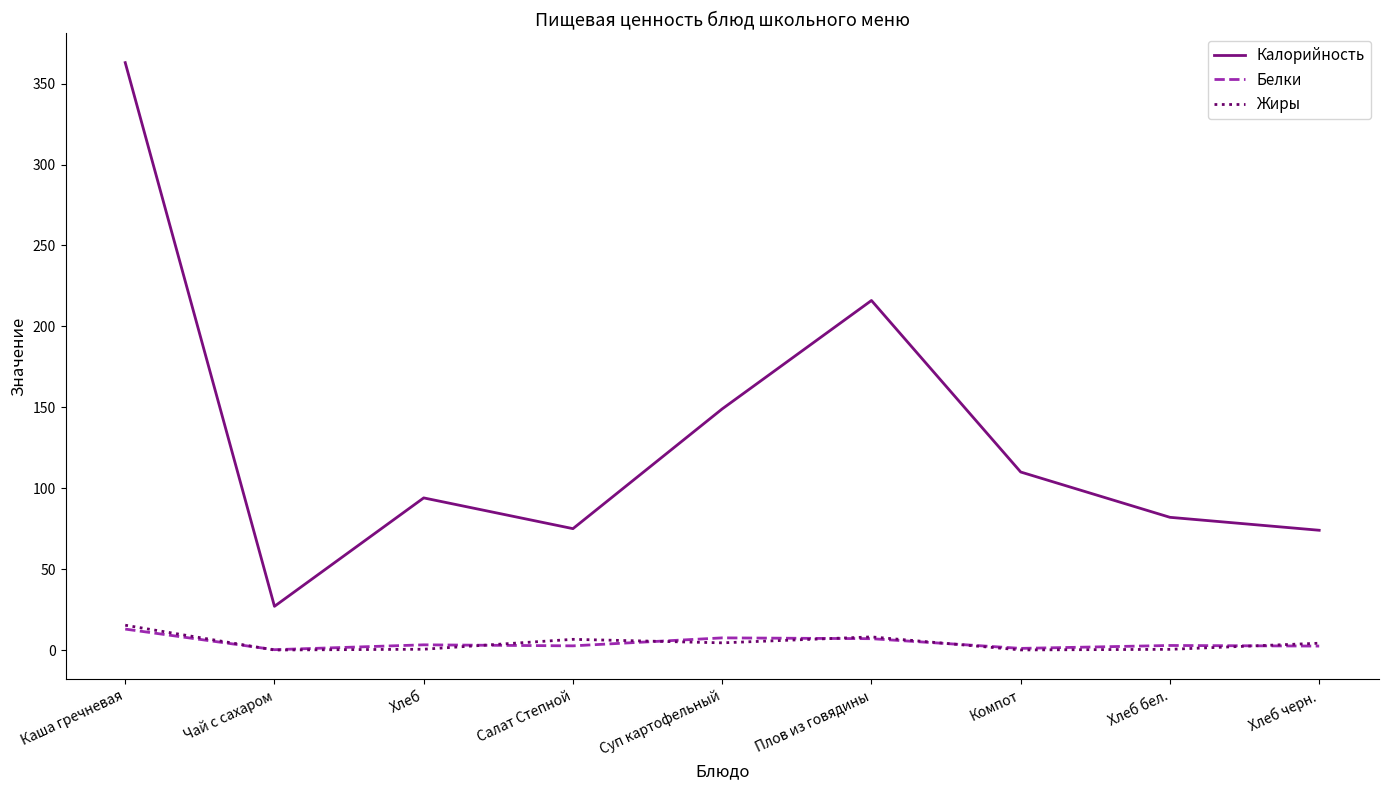

Where is the first local maximum for Калорийность?

Хлеб